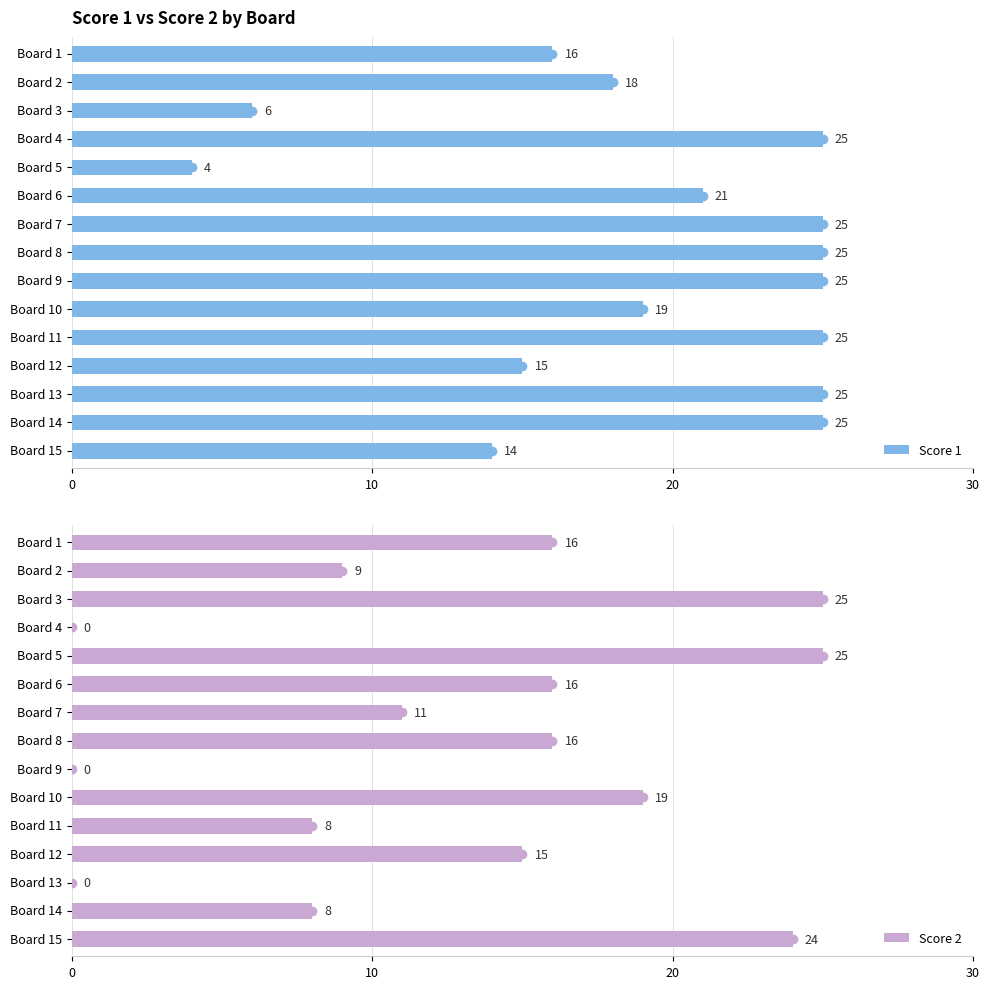

Which series has the widest spread of values?

Score 2